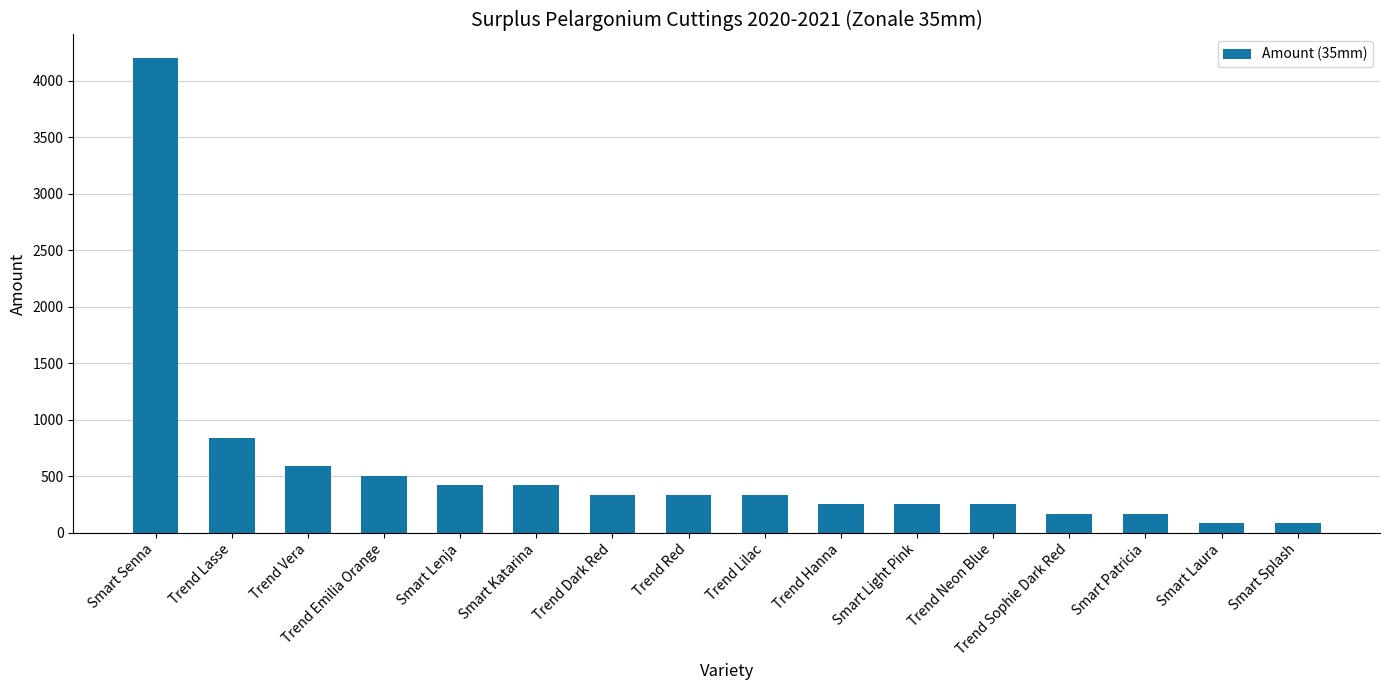

How many data points are less than 336?

7